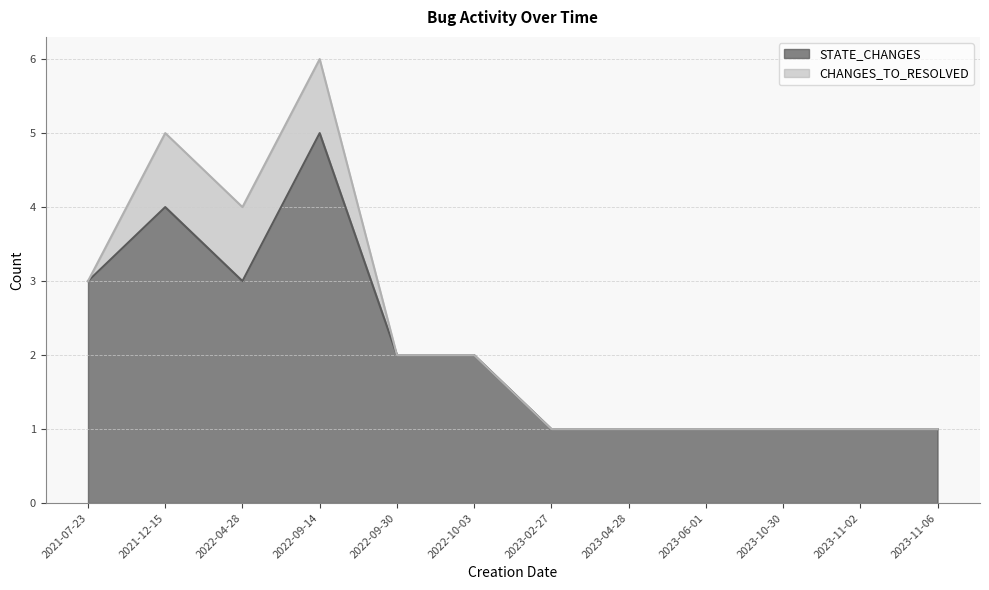

Which category has the highest value across all series?

2022-09-14